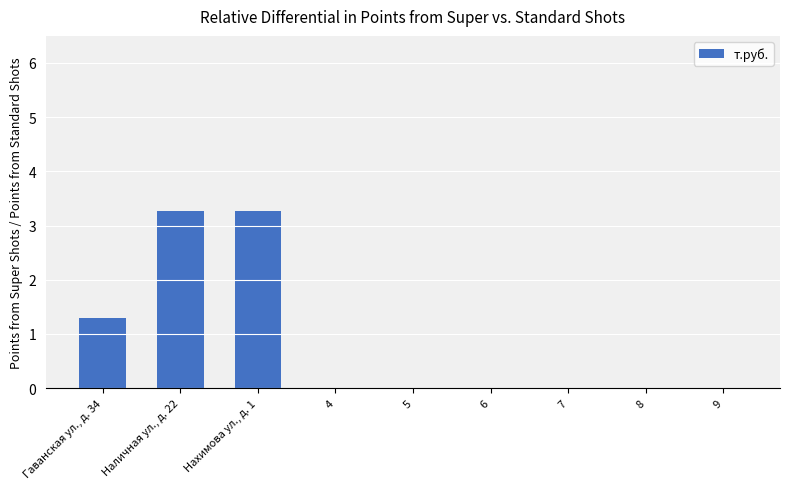

Is it true that the value at 9 is -2.2?

False